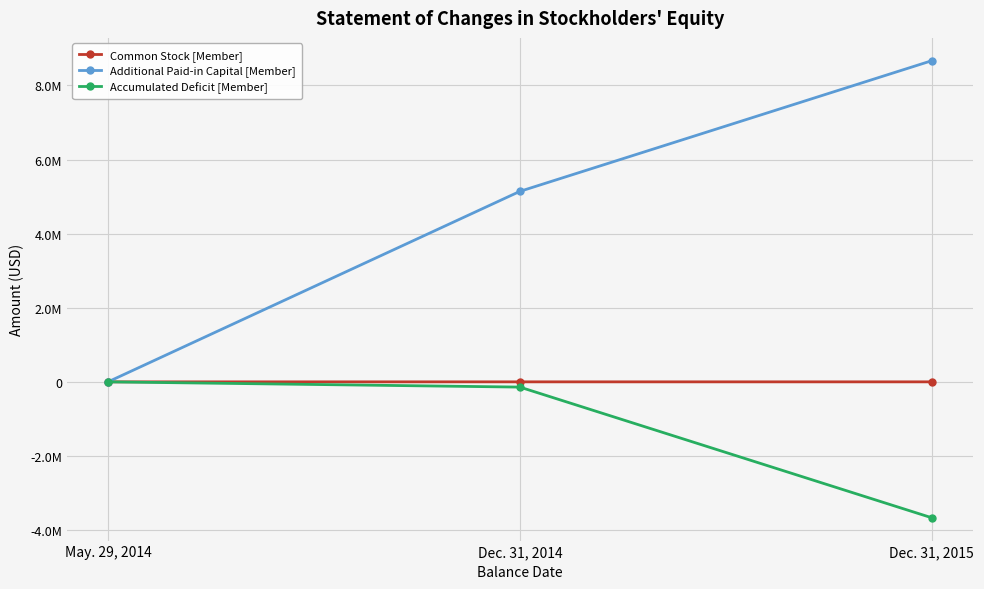

At which category does the chart reach its peak across all series?

Dec. 31, 2015